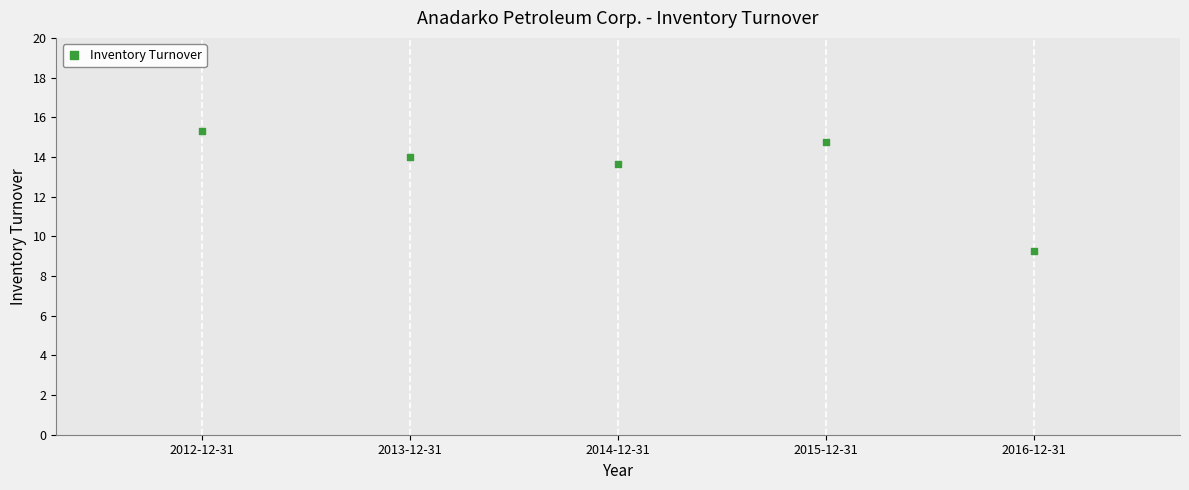

What is the range of X values (max minus min)?

4.0